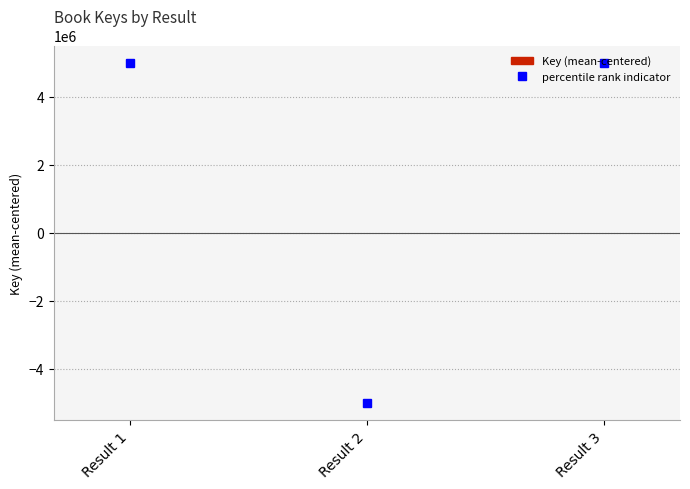

How many categories are shown in the chart?

3